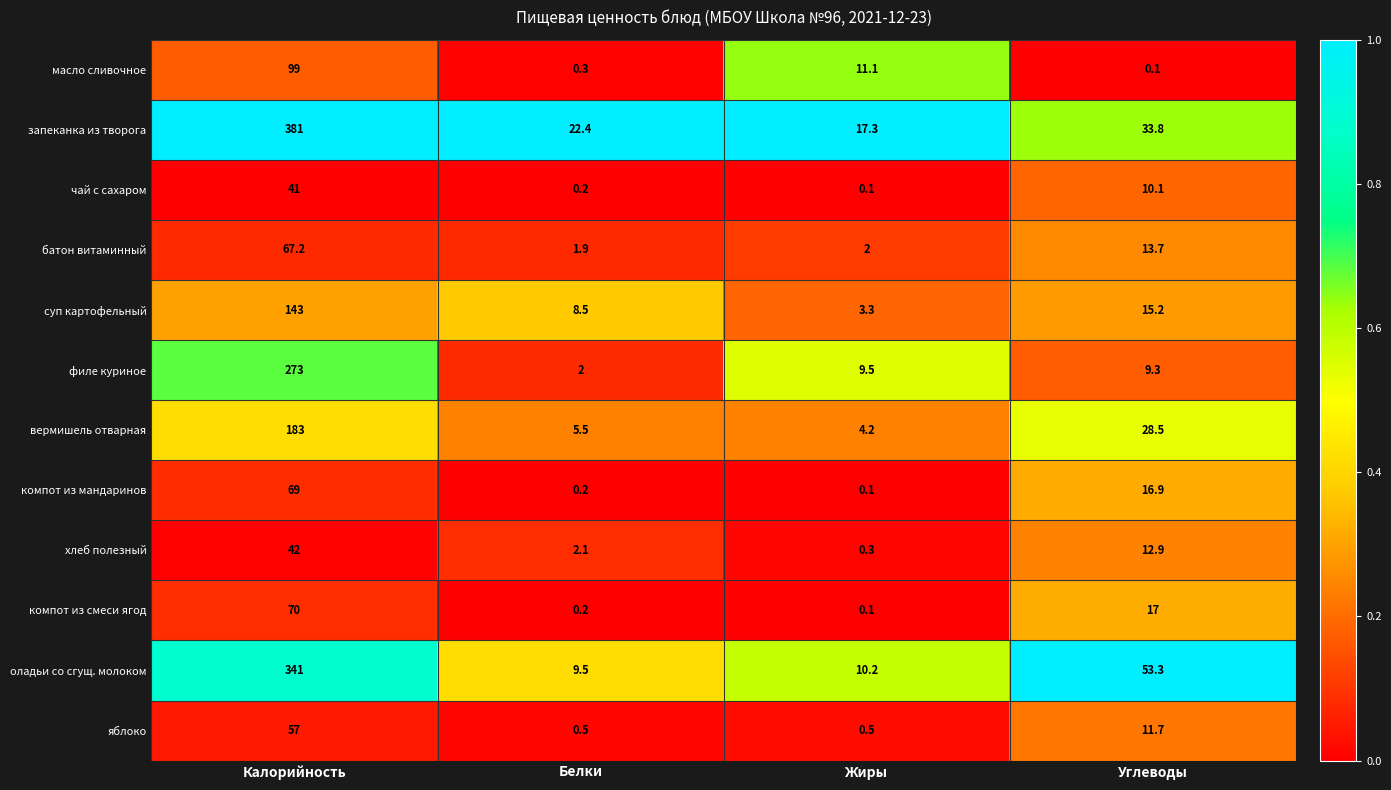

What is the spread (max minus min) of values at Углеводы?

53.2